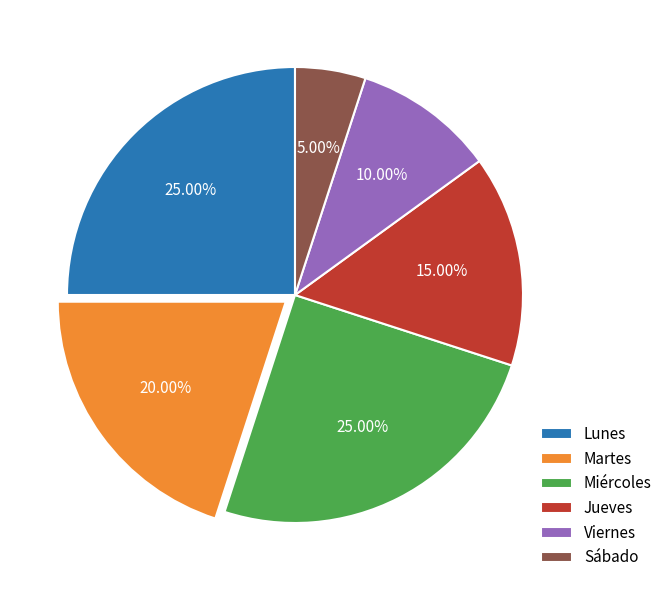

To the nearest percent, what percentage of the pie is Lunes?

25%